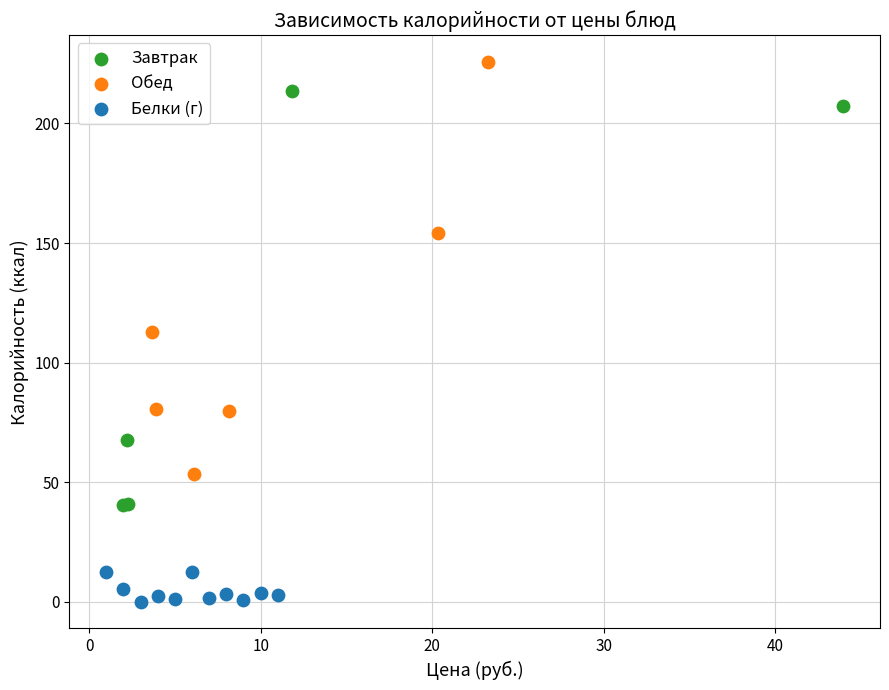

Which series contains the highest Y value?

Обед